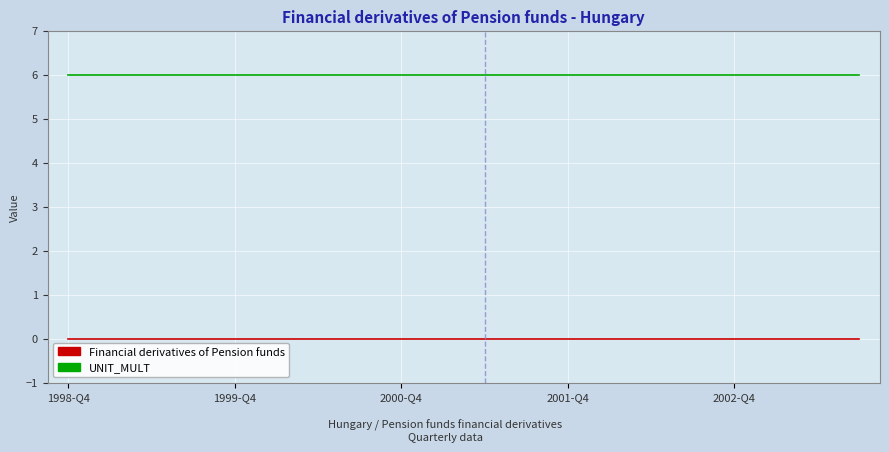

What is the maximum value for UNIT_MULT?

6